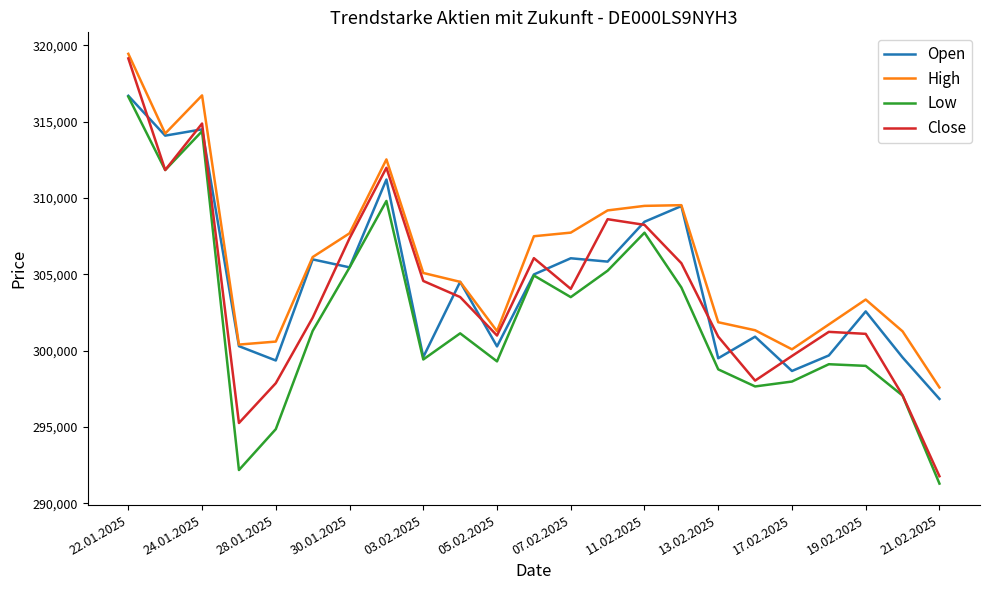

What is the maximum value for Close?

319136